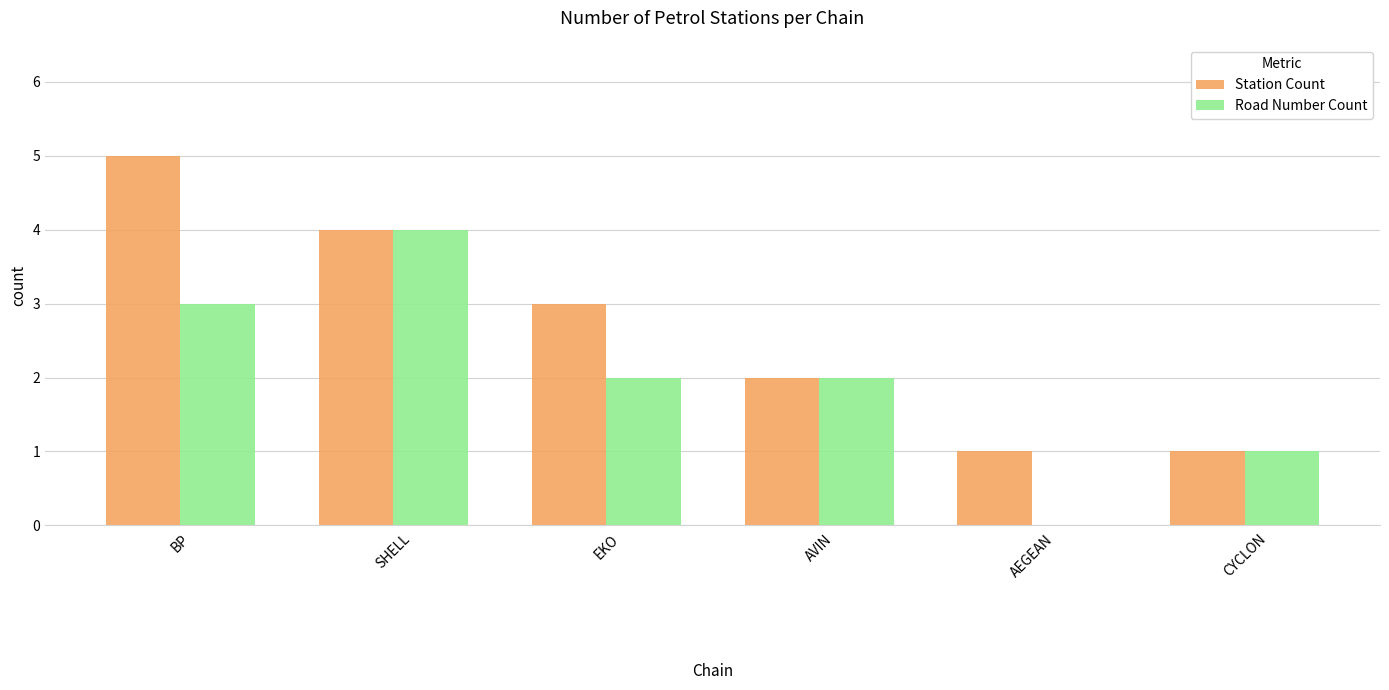

True or false: Station Count has a value of 4 at ΕΚΟ.

False